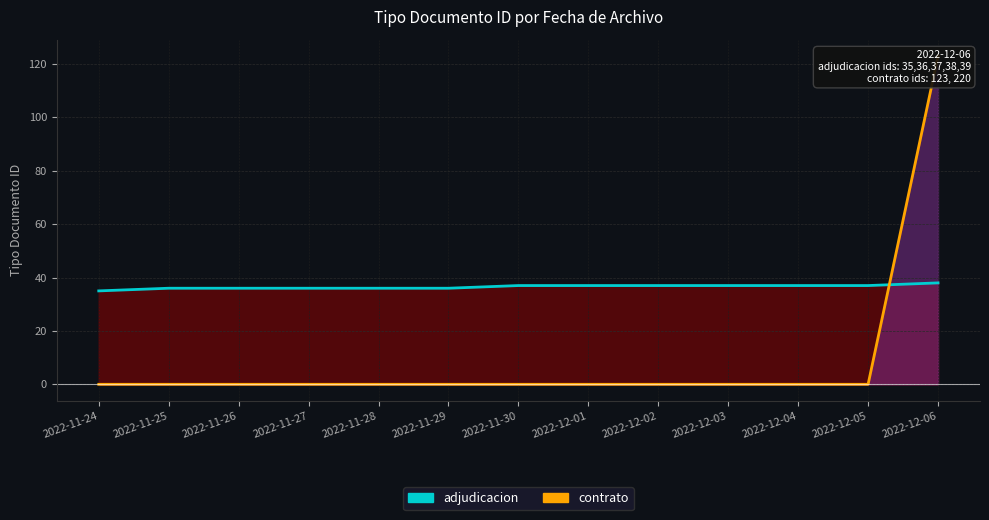

Where do adjudicacion_line and contrato_line first cross each other?

2022-12-05 and 2022-12-06